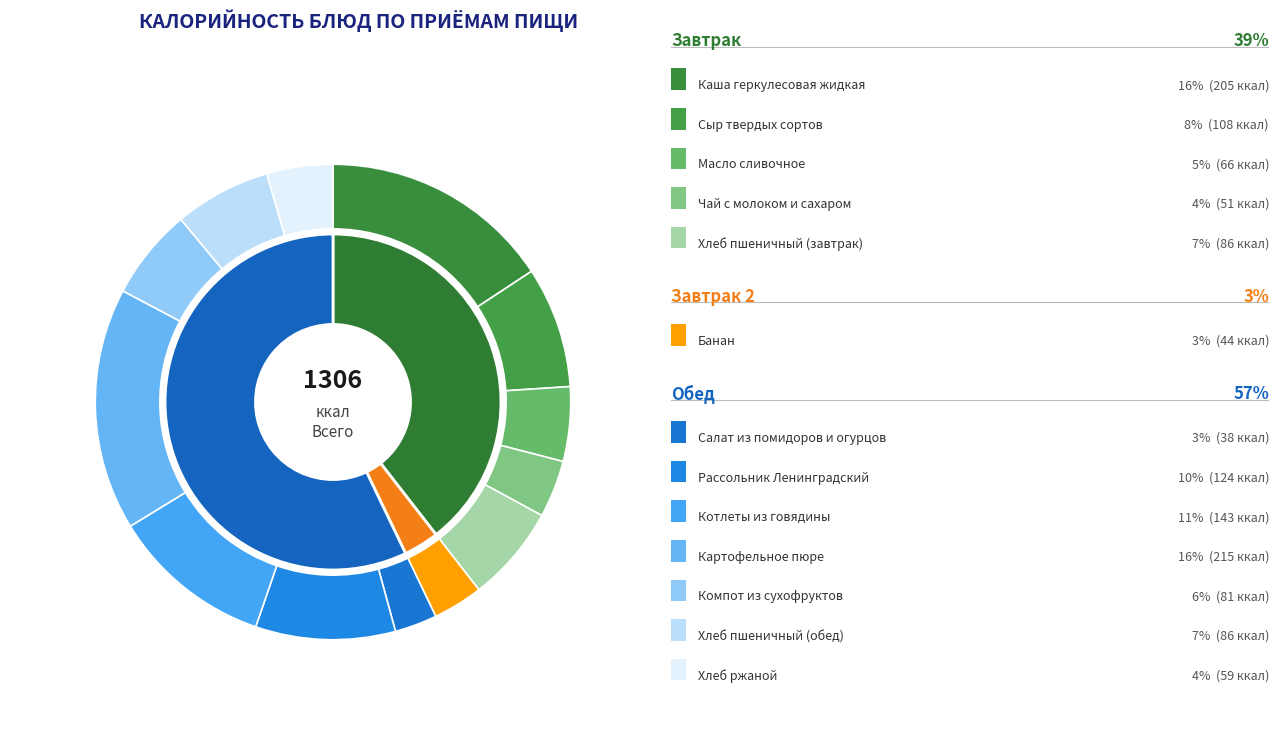

Does Масло сливочное account for over 50% of the chart?

No